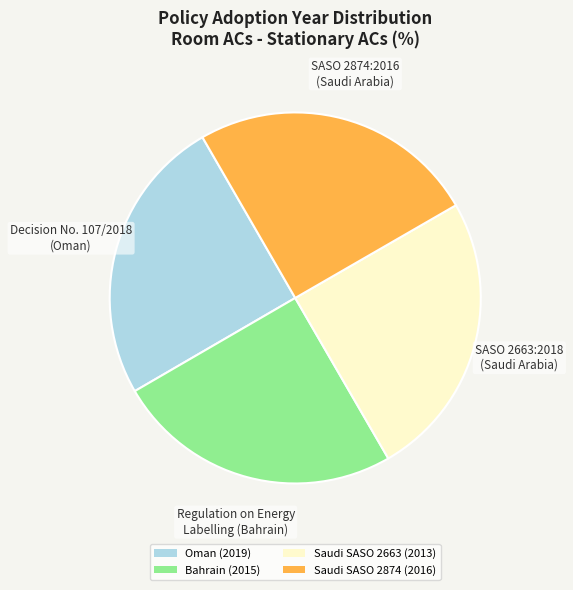

Is Saudi SASO 2663 (2013) the majority of the pie?

No